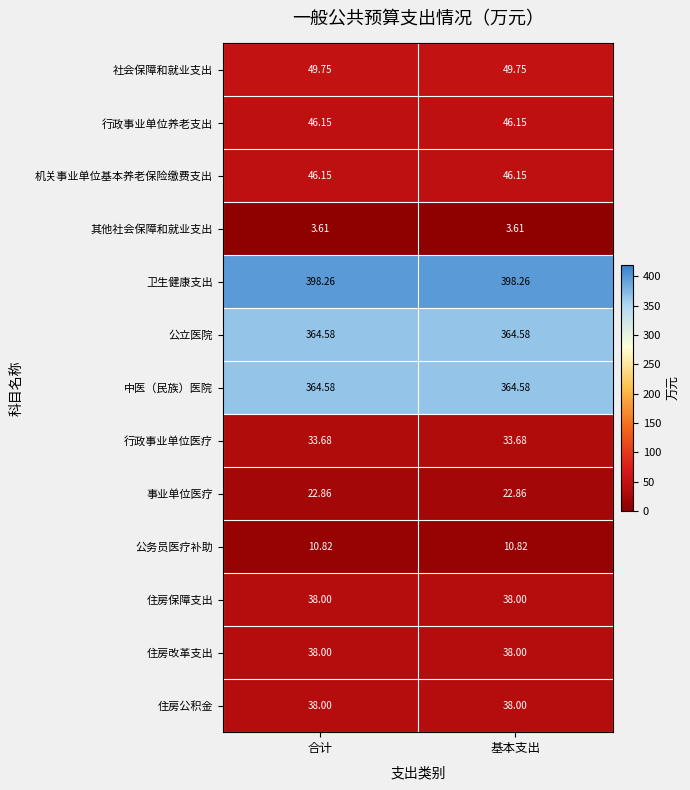

Which series has the largest total across all categories?

卫生健康支出